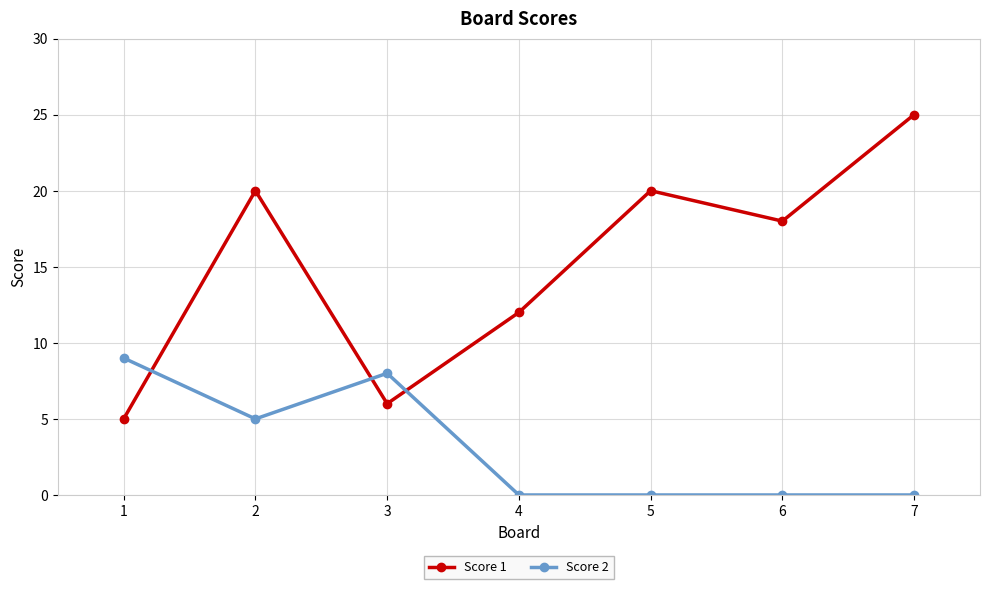

Rank the series by their average value, from highest to lowest.

Score 1, Score 2